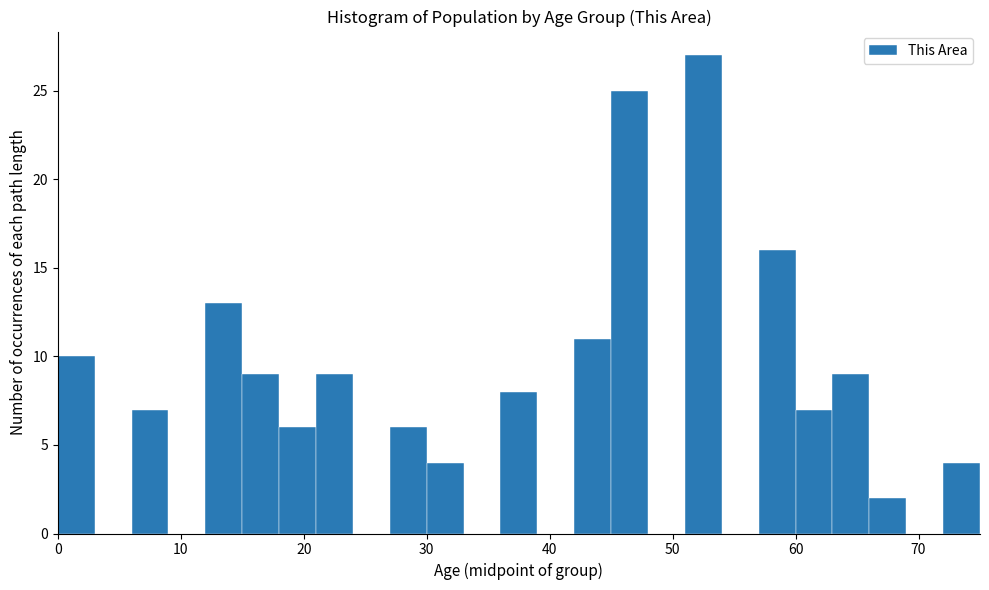

Read against the x-axis, roughly where is the centre of the tallest bar?

53